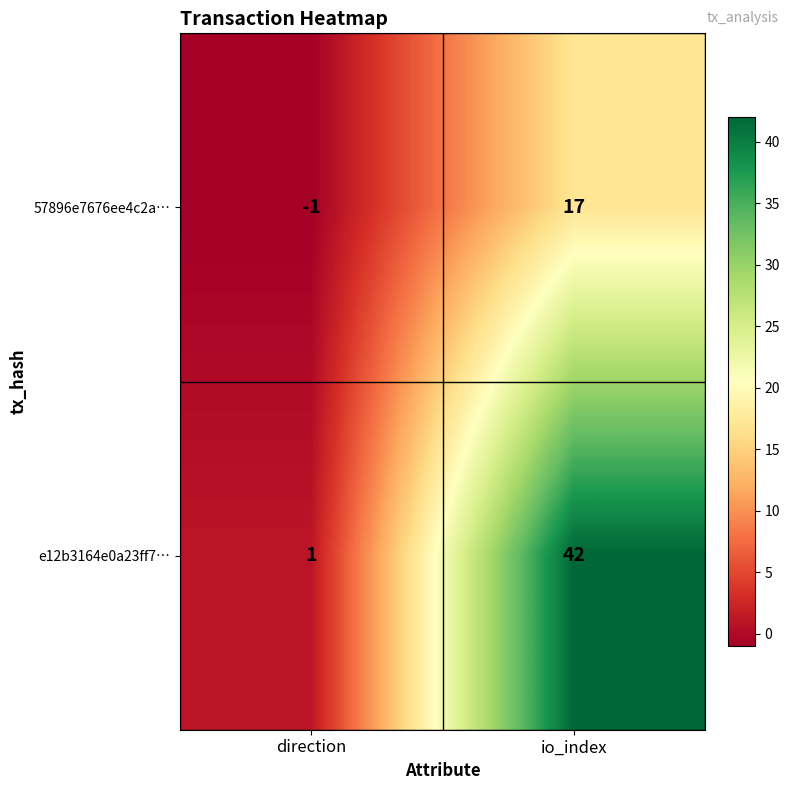

What is the total value across all series at io_index?

59